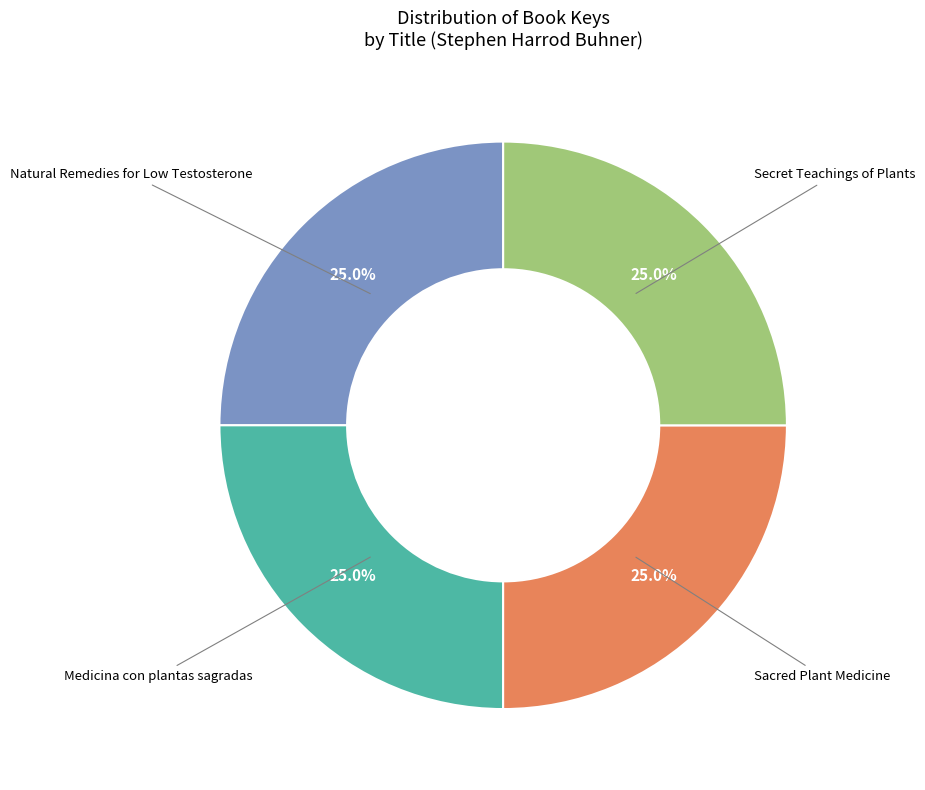

Is Natural Remedies for Low Testosterone the majority of the pie?

No